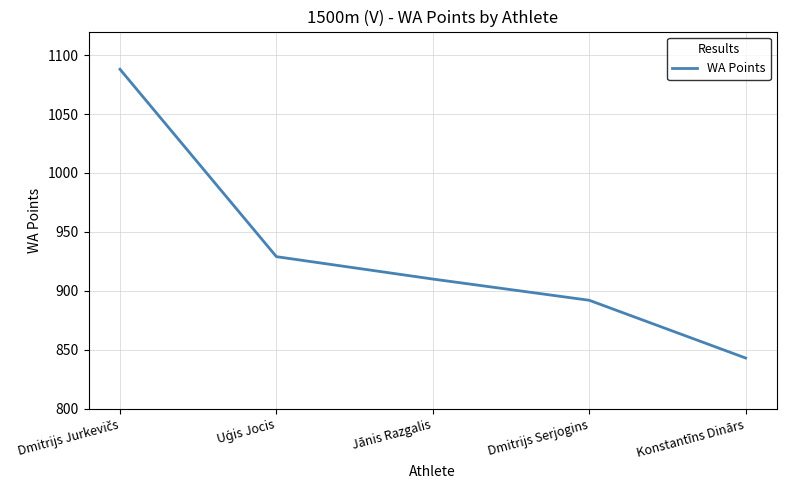

Reading right to left, extract all data points from this chart.

843	892	910	929	1088